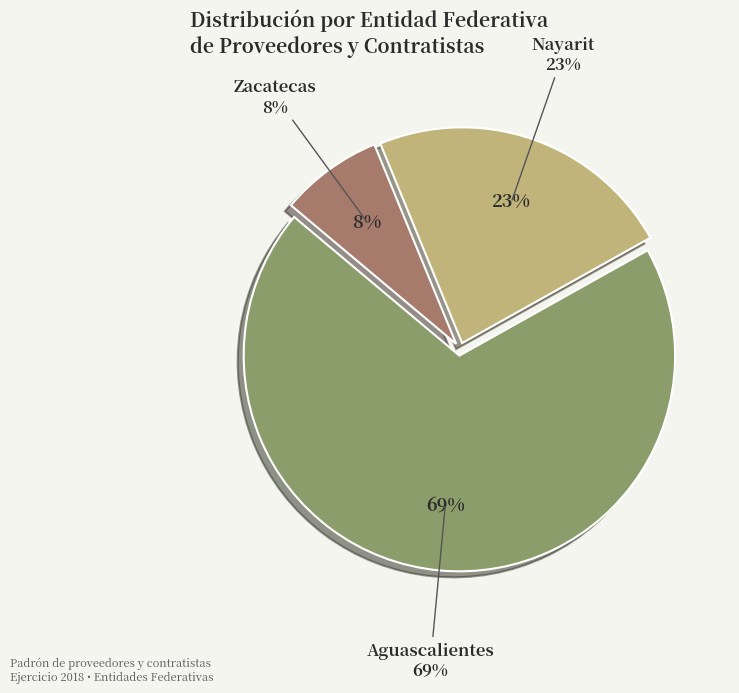

Combined, do Aguascalientes and Nayarit account for over 50%?

Yes